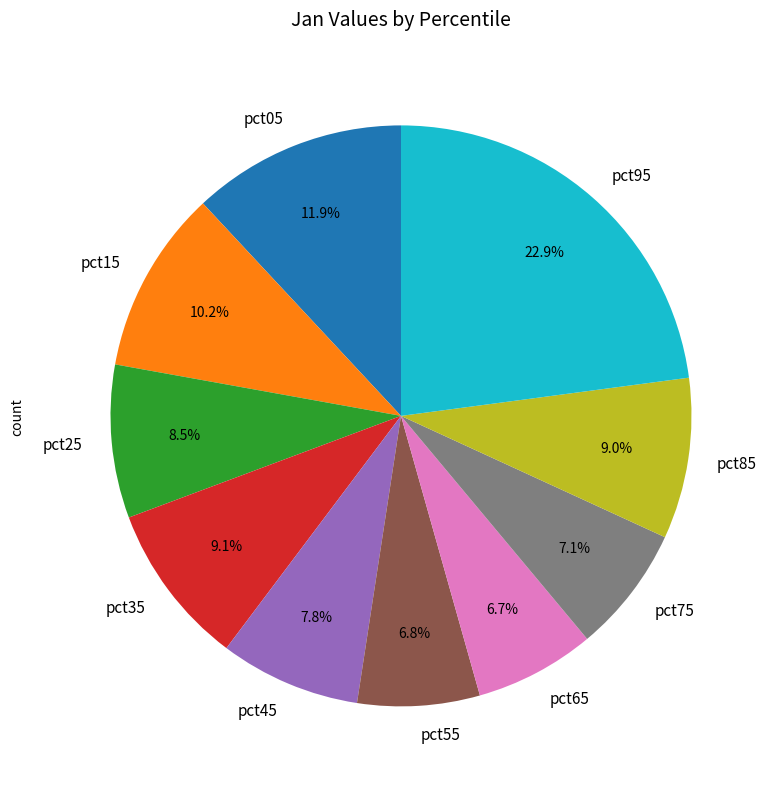

How many segments does this pie chart have?

10